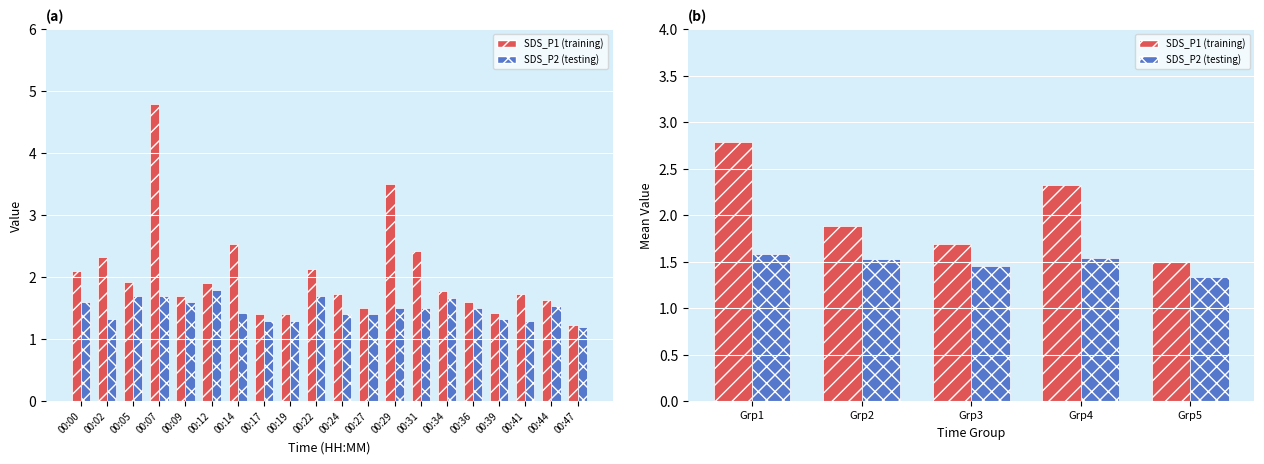

Between Grp3 and Grp5, which series saw the biggest shift?

SDS_P1 (training)